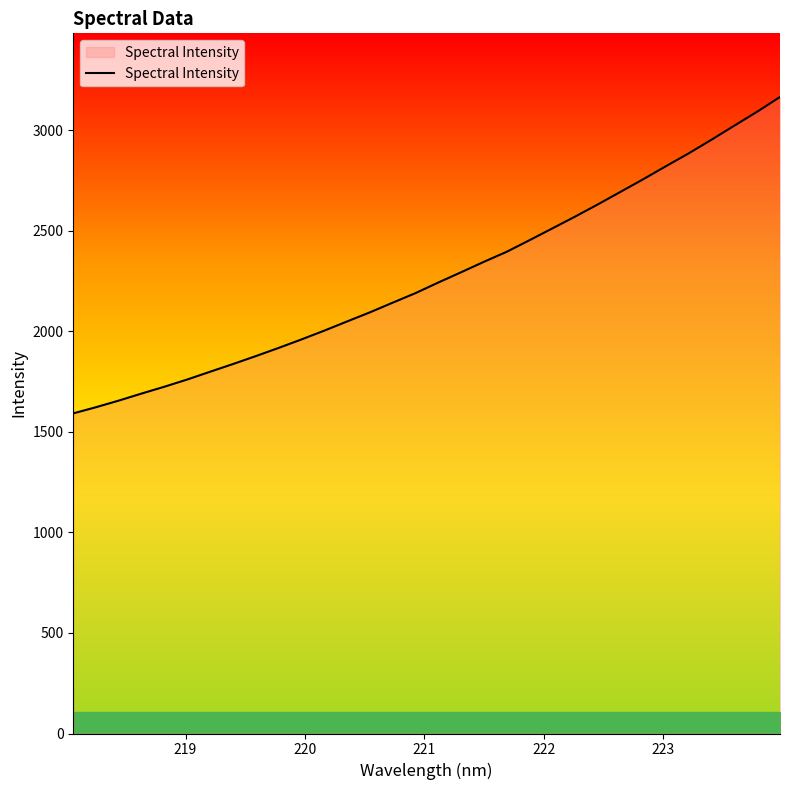

What is the greatest value displayed?

3165.8